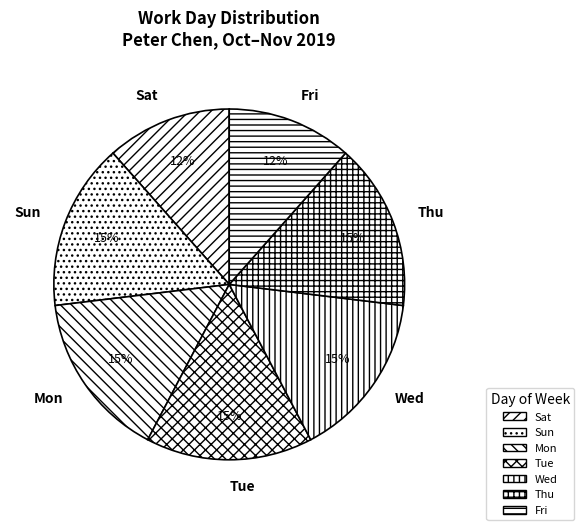

Is Tue the majority of the pie?

No